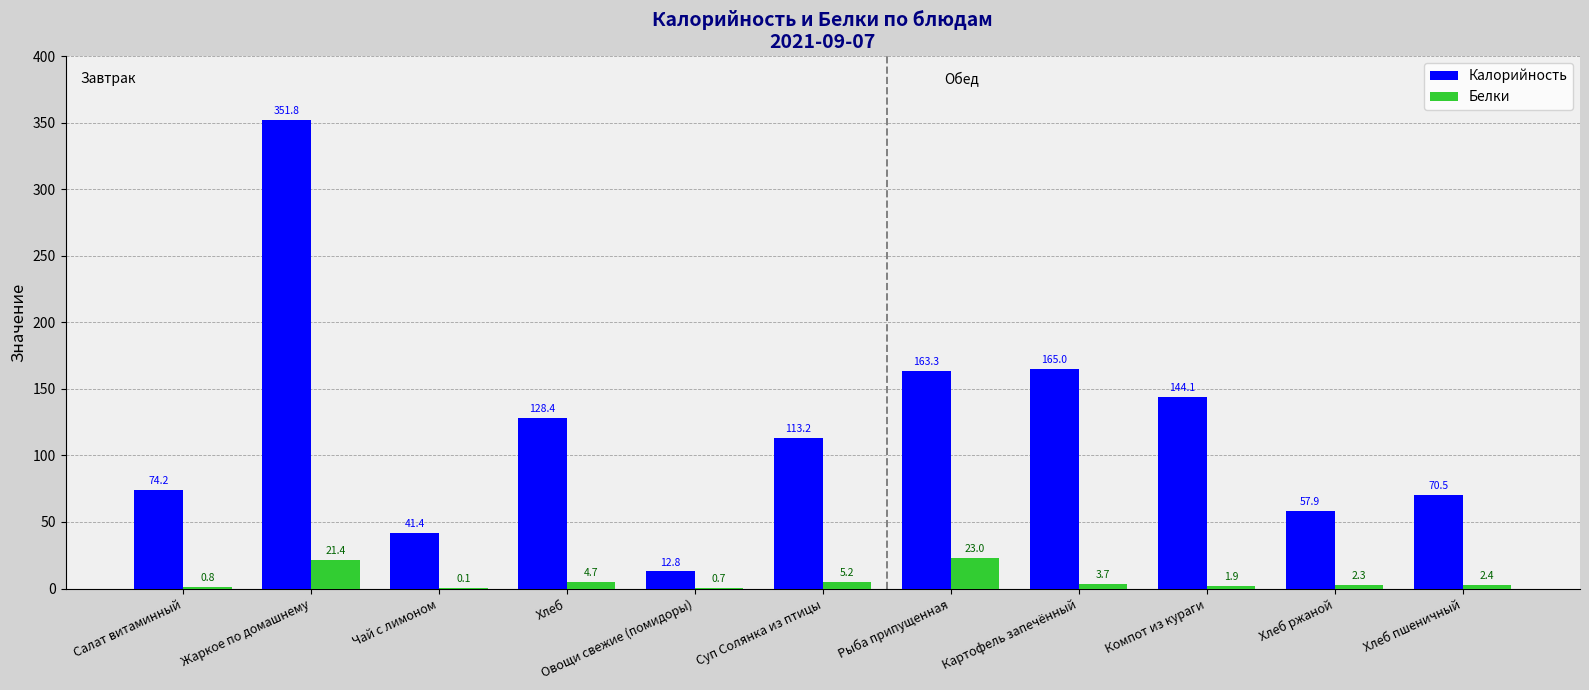

True or false: Калорийность has a value of 70.5 at Хлеб пшеничный.

True